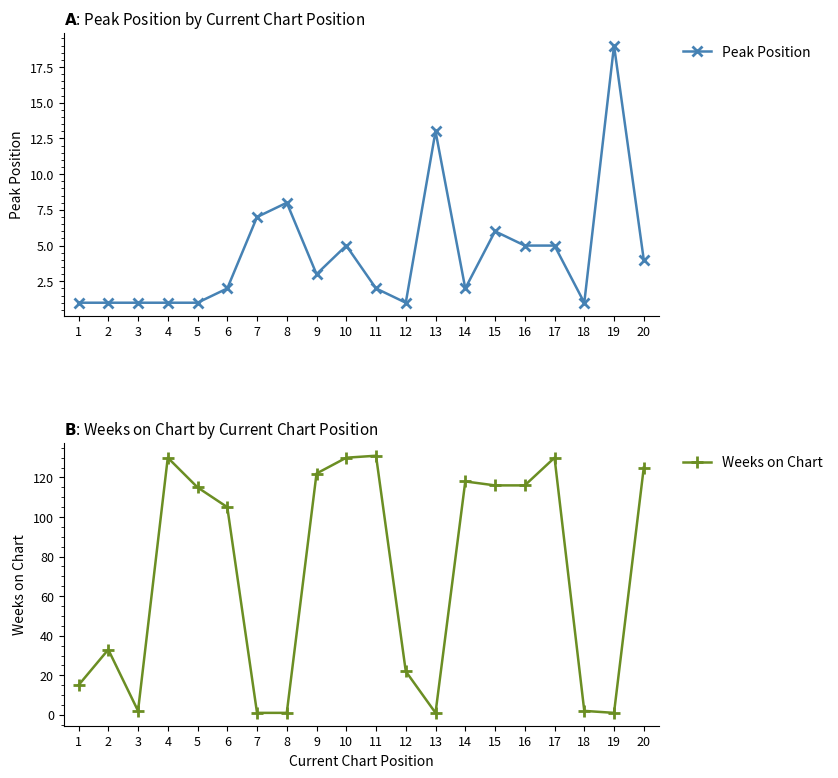

At which category does the chart reach its minimum across all series?

1